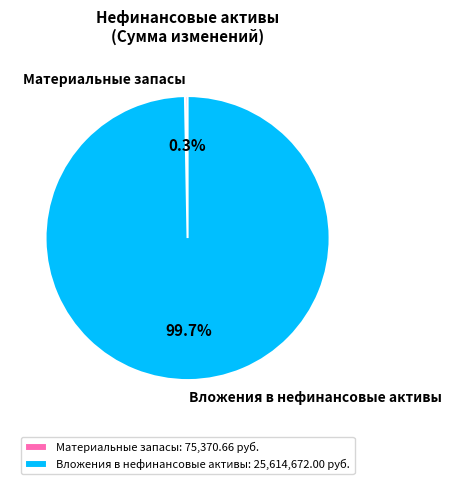

Which has a higher value, Материальные запасы or Вложения в нефинансовые активы?

Вложения в нефинансовые активы